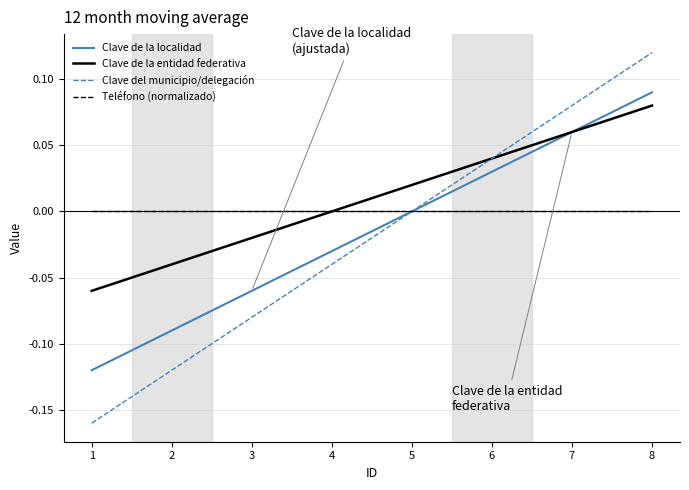

Is it true that Clave del municipio/delegación equals -0.1 at 5?

False